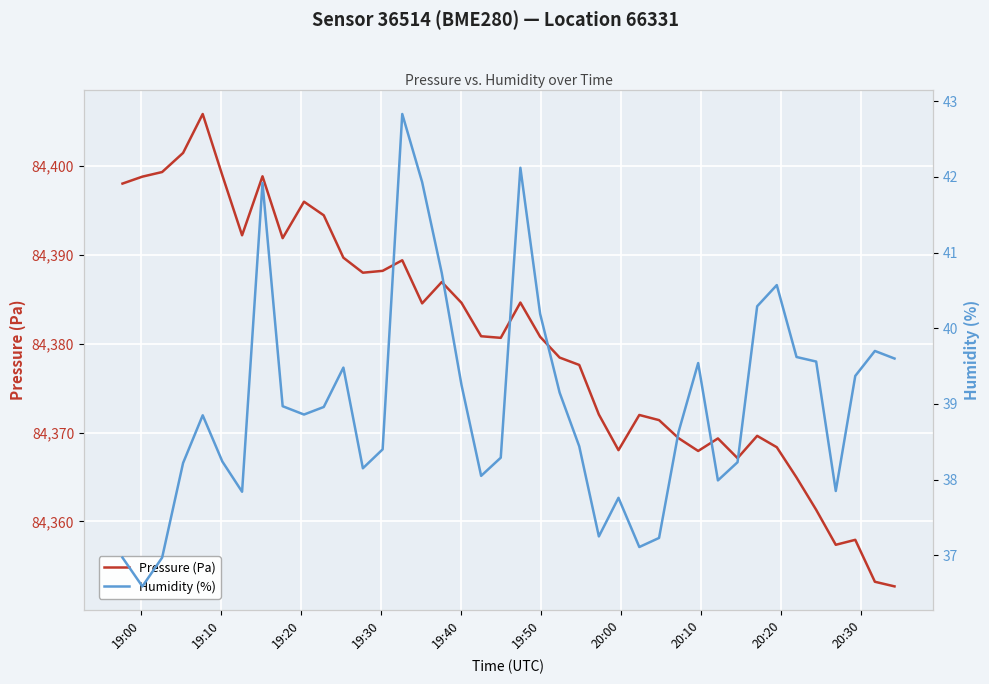

What is the lowest value of the Humidity (%) series?

36.6